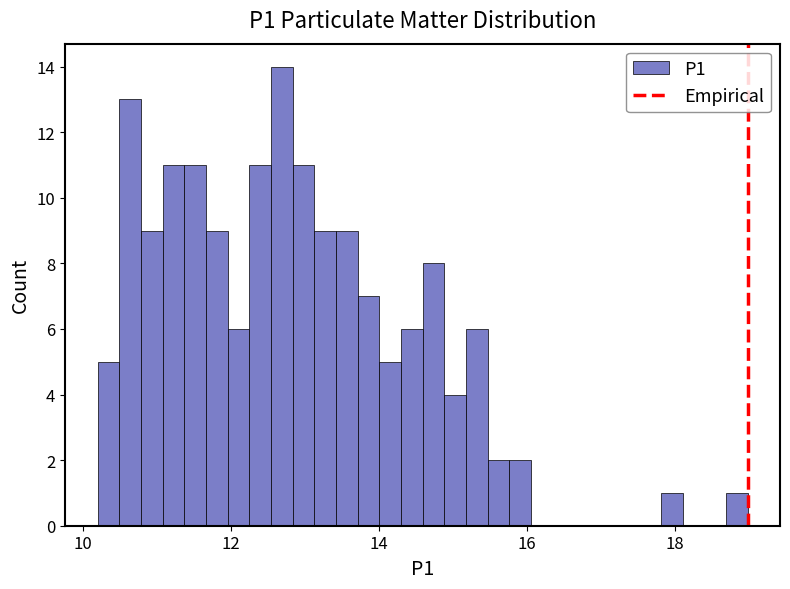

Around what value on the x-axis is the tallest bar? Give the approximate position of its centre, as read against the axis.

12.6